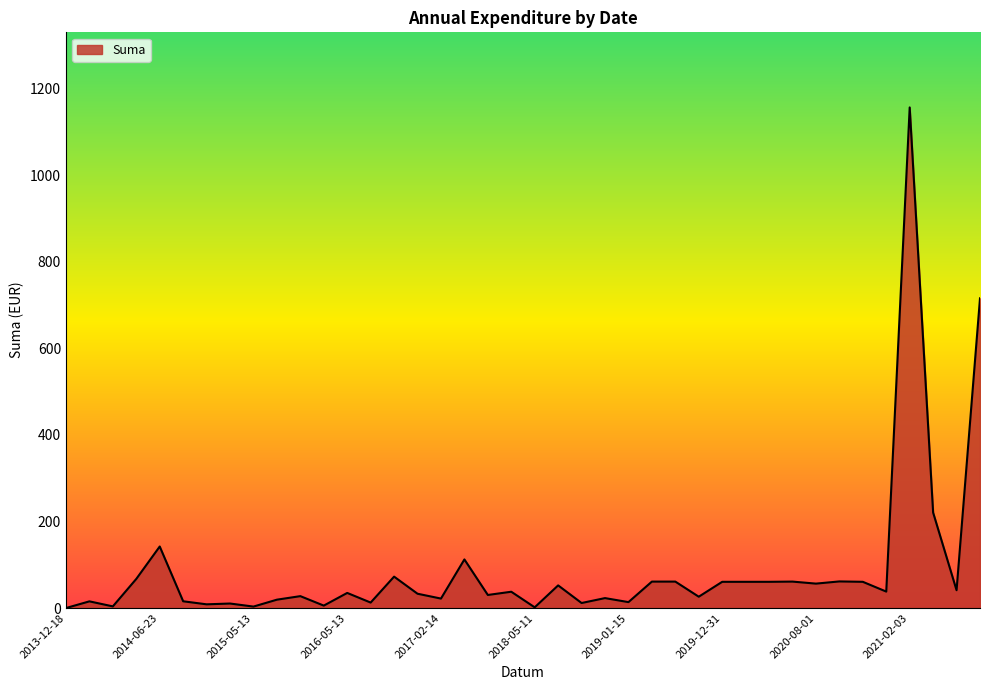

What is the maximum value shown in the chart?

1157.0